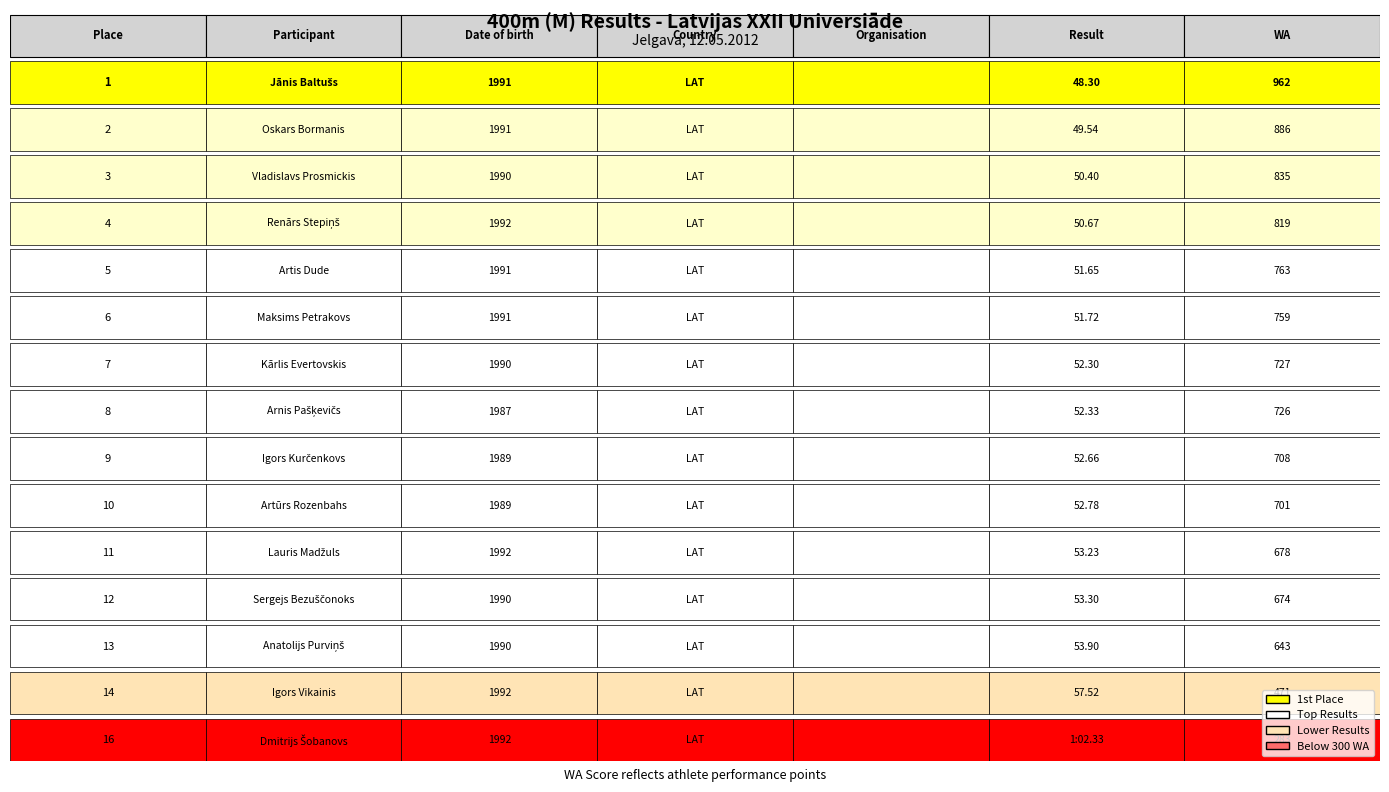

How many series are shown in this chart?

1